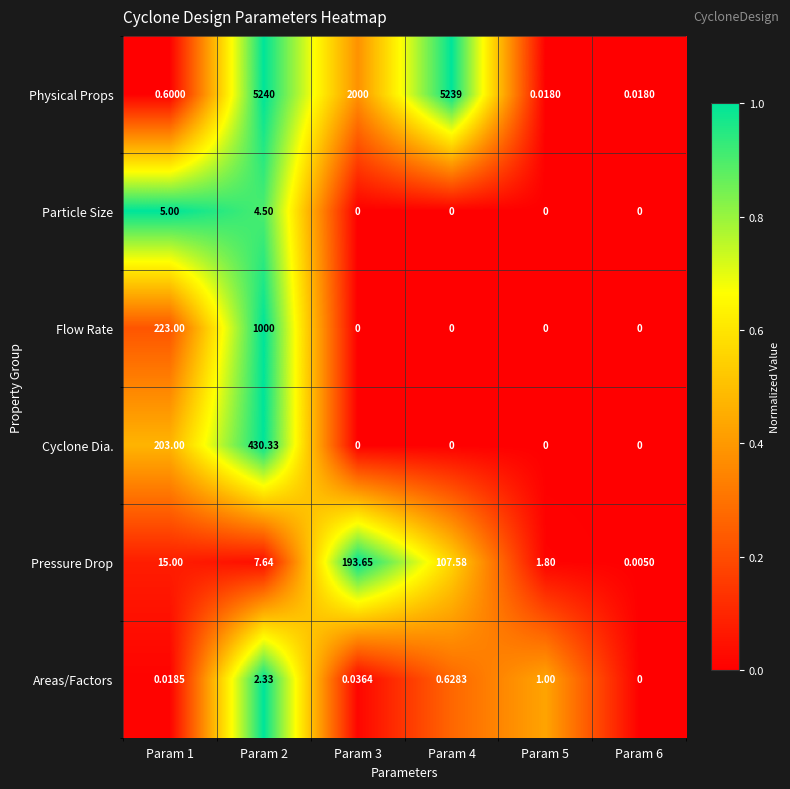

Rank the series by their maximum value, from highest to lowest.

Physical Props, Flow Rate, Cyclone Dia., Pressure Drop, Particle Size, Areas/Factors